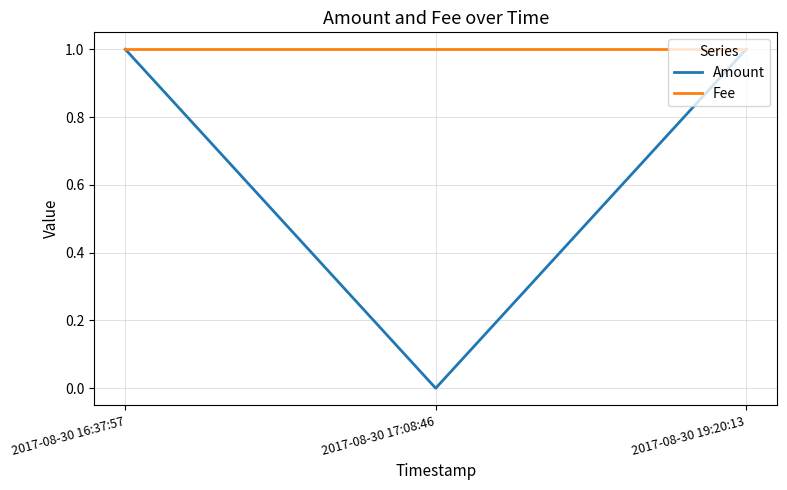

At how many categories does at least one series exceed 0?

3